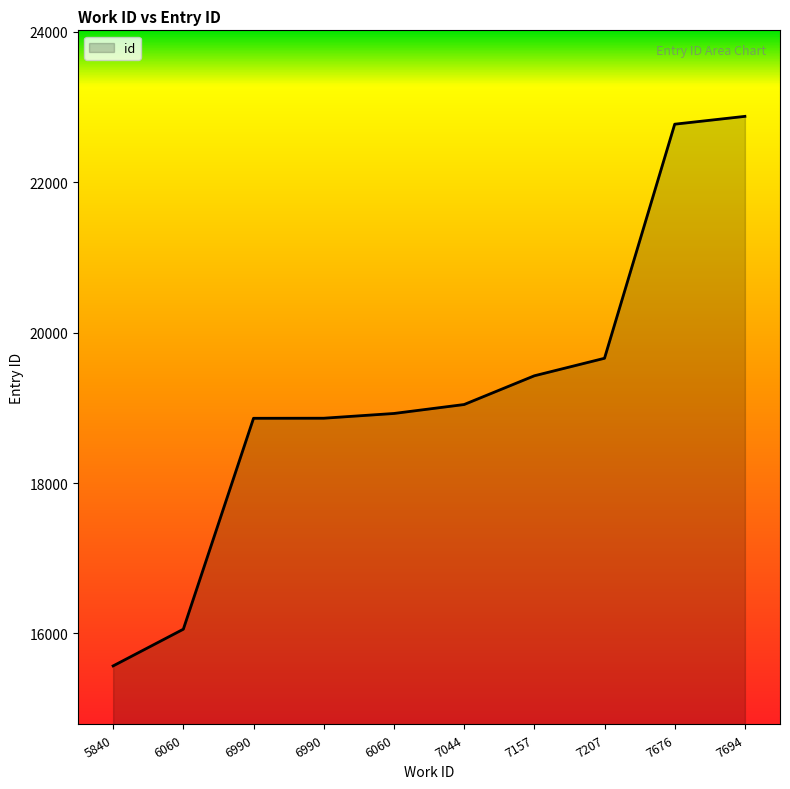

Reading left to right, what are all the values shown in this chart?

5840=15569	6060=16057	6990=18861	6990=18862	6060=18925	7044=19044	7157=19426	7207=19659	7676=22771	7694=22875